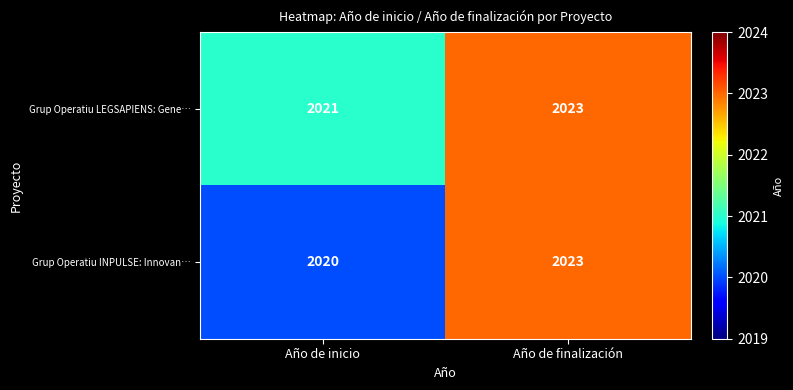

How many distinct data groups are displayed?

2